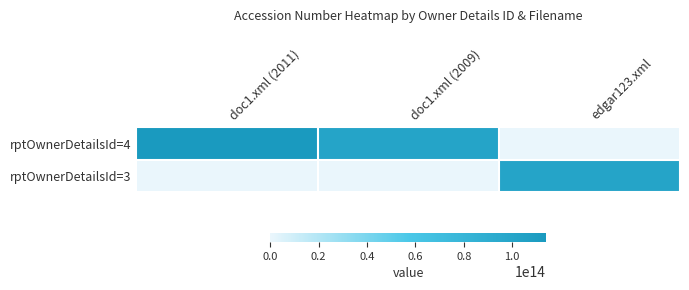

What is the total value across all series at doc1.xml (2011)?

114036111003940